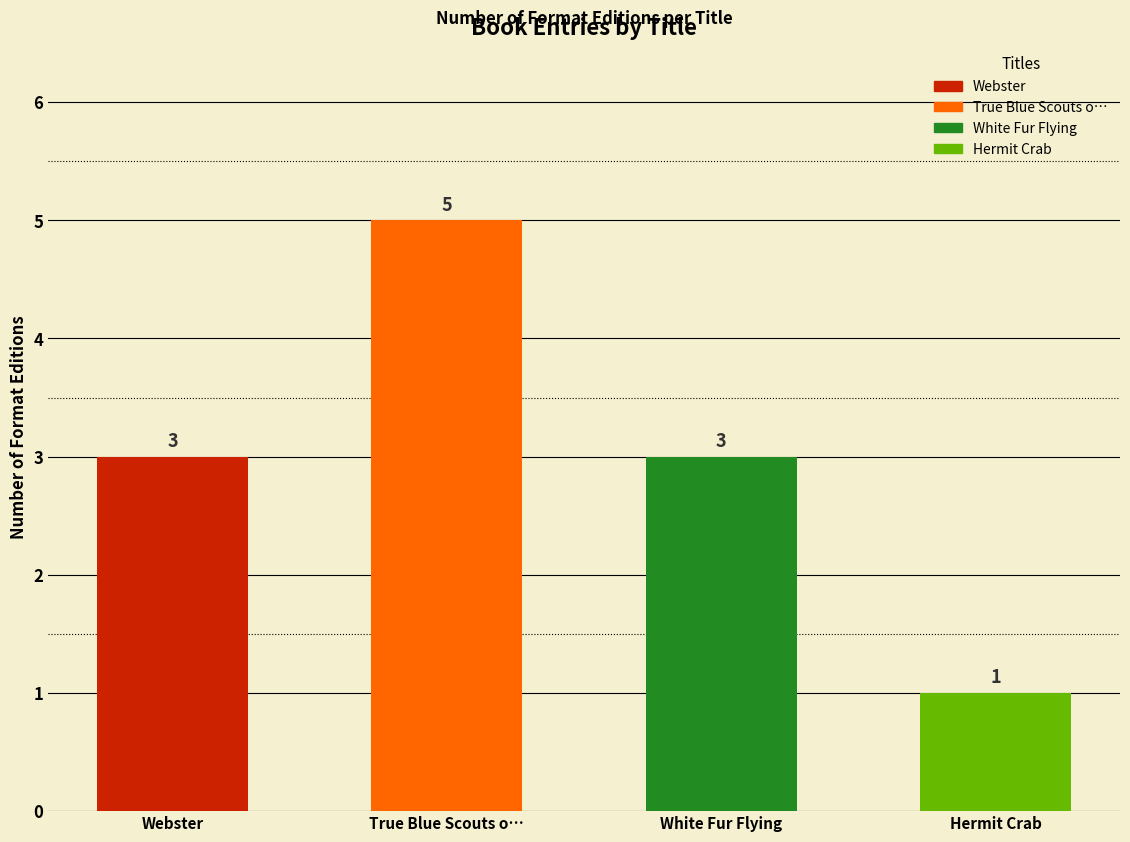

True or false: the data shows 3 at White Fur Flying.

True